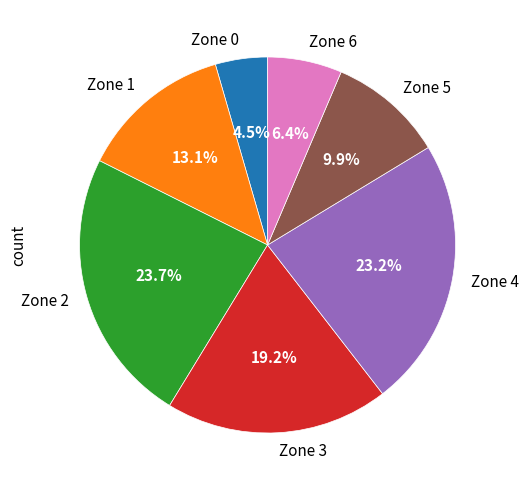

How much of the chart is everything except Zone 2?

76.3%